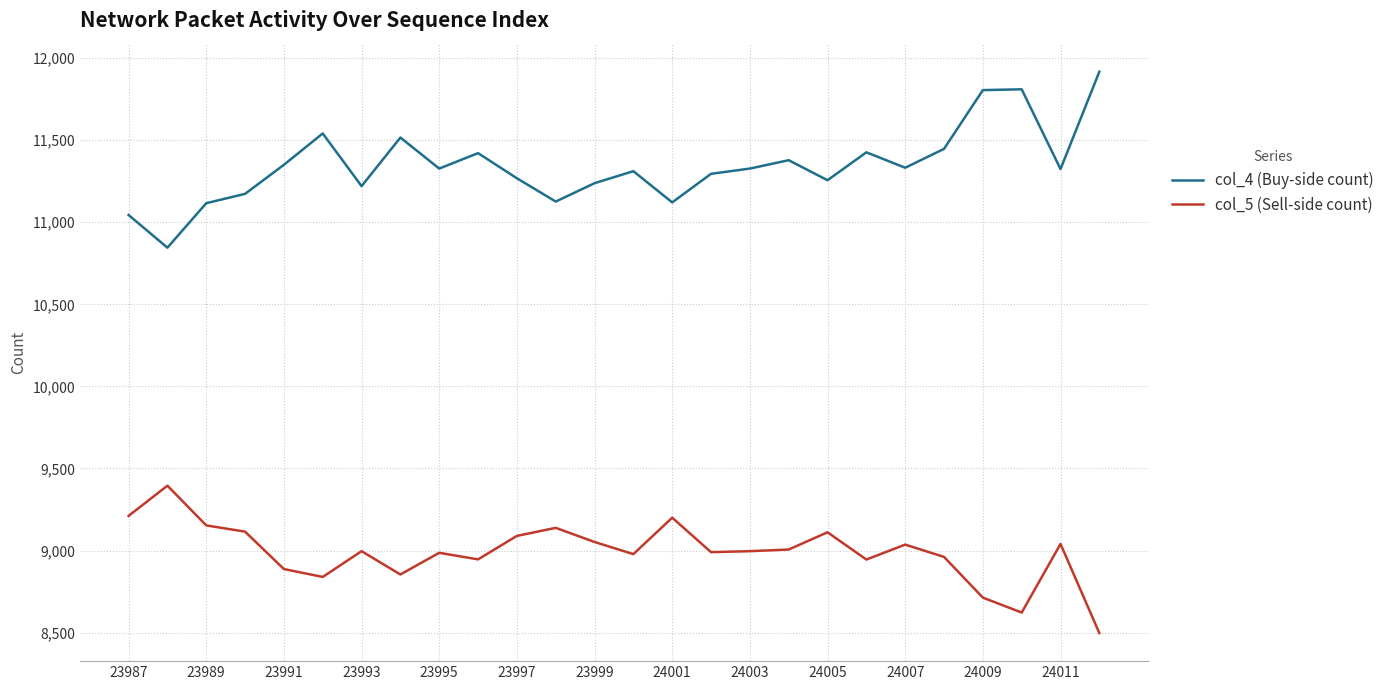

Which series has the largest total across all categories?

col_4 (Buy-side count)